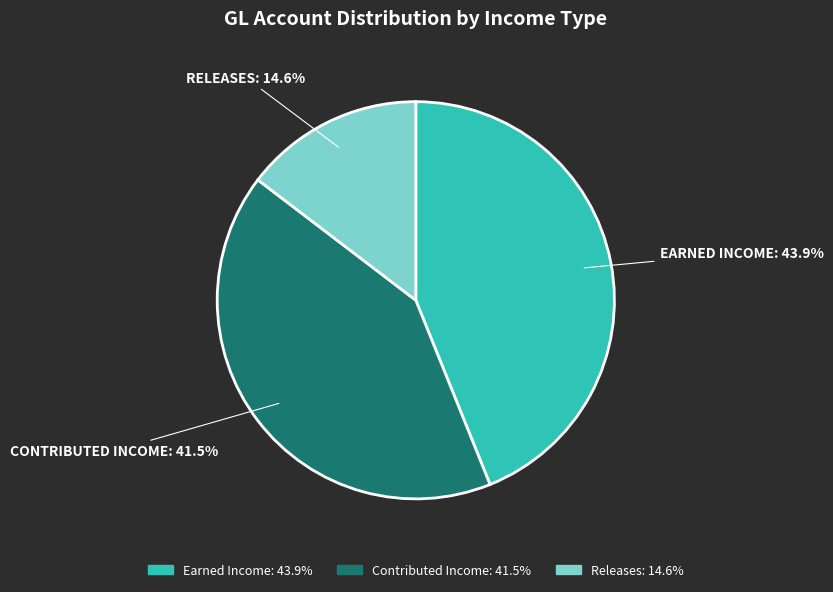

How many slices are in this pie chart?

3